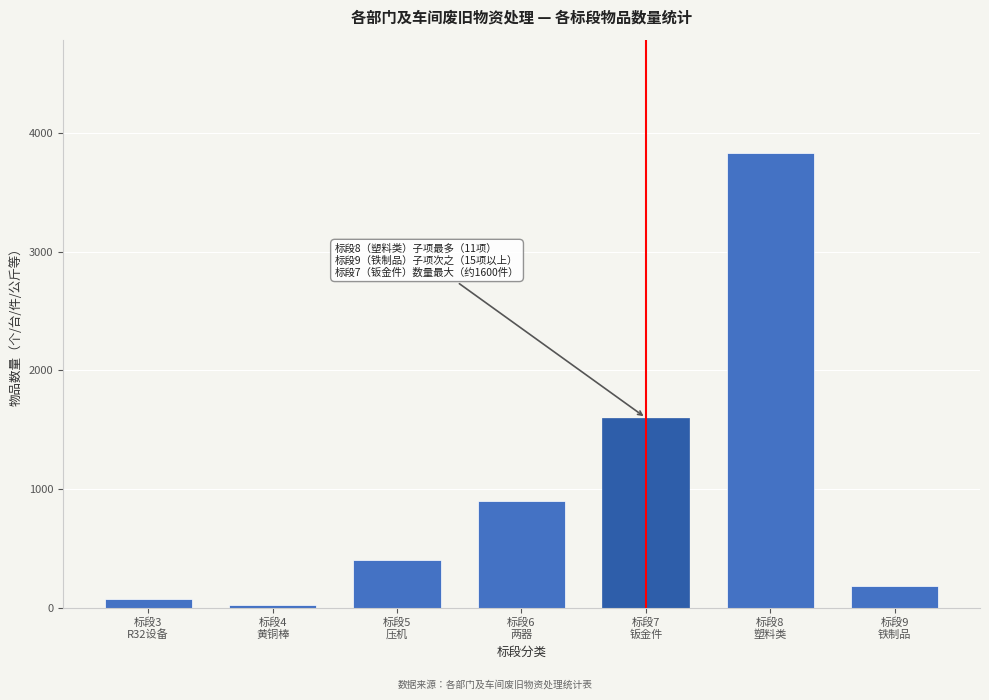

Reading right to left, extract all data points from this chart.

185.0	3829.0	1600.0	900.0	400.0	19.5	77.0